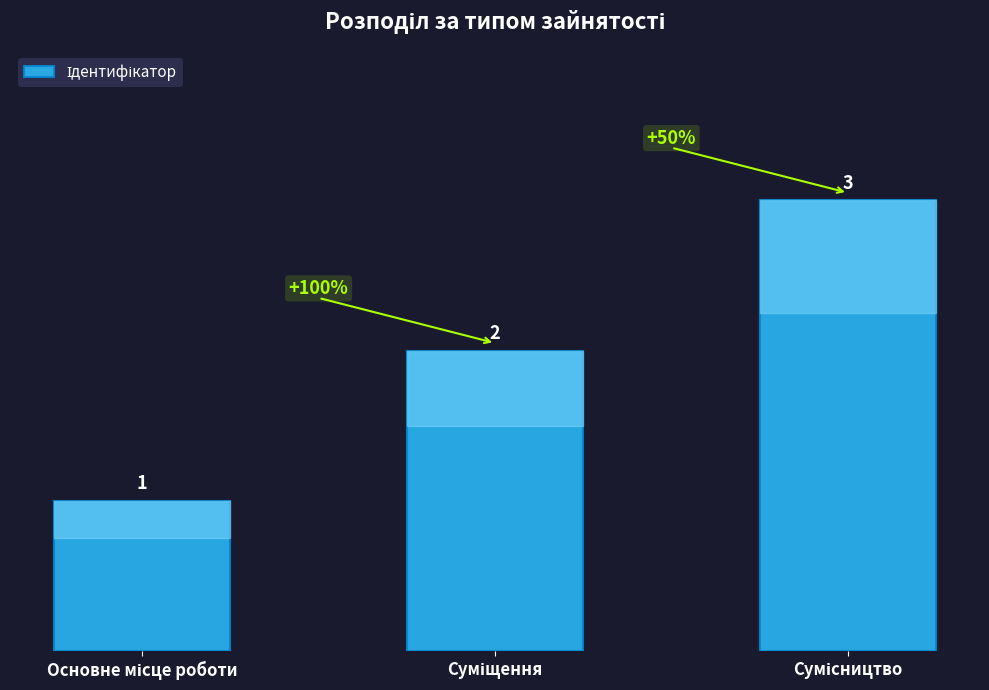

What is the average value?

2